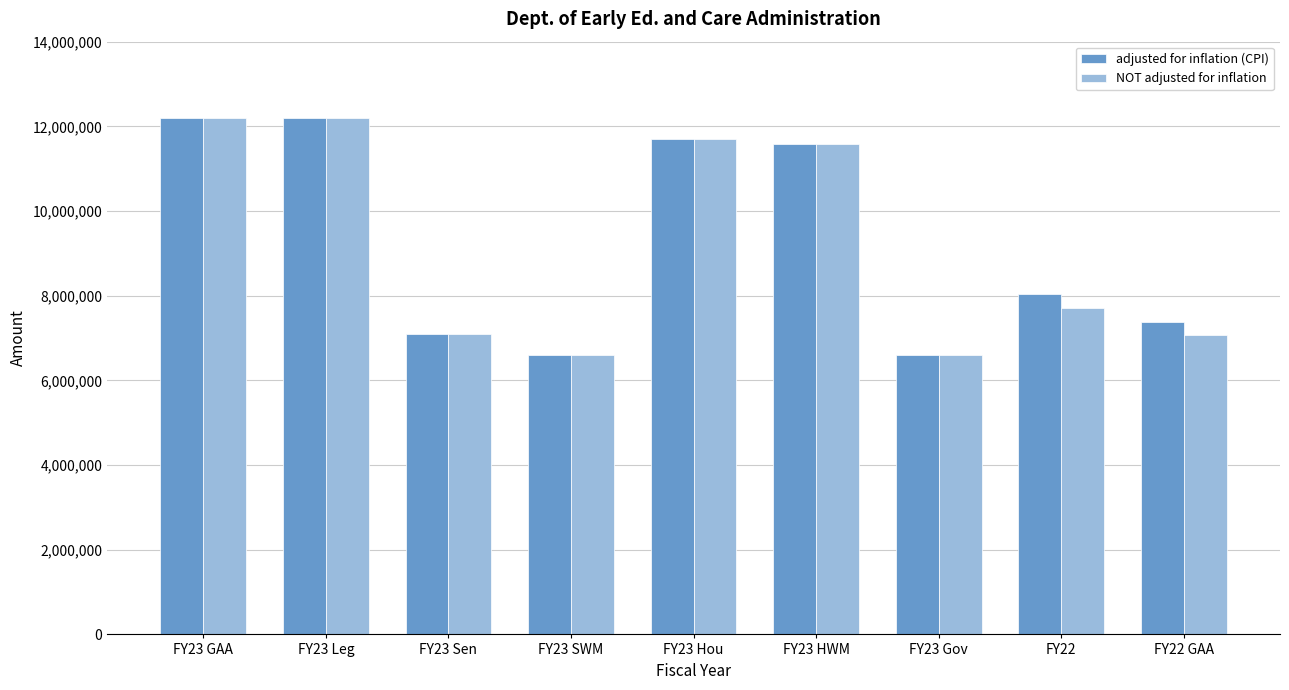

What are all the series names shown in the legend?

adjusted for inflation (CPI), NOT adjusted for inflation